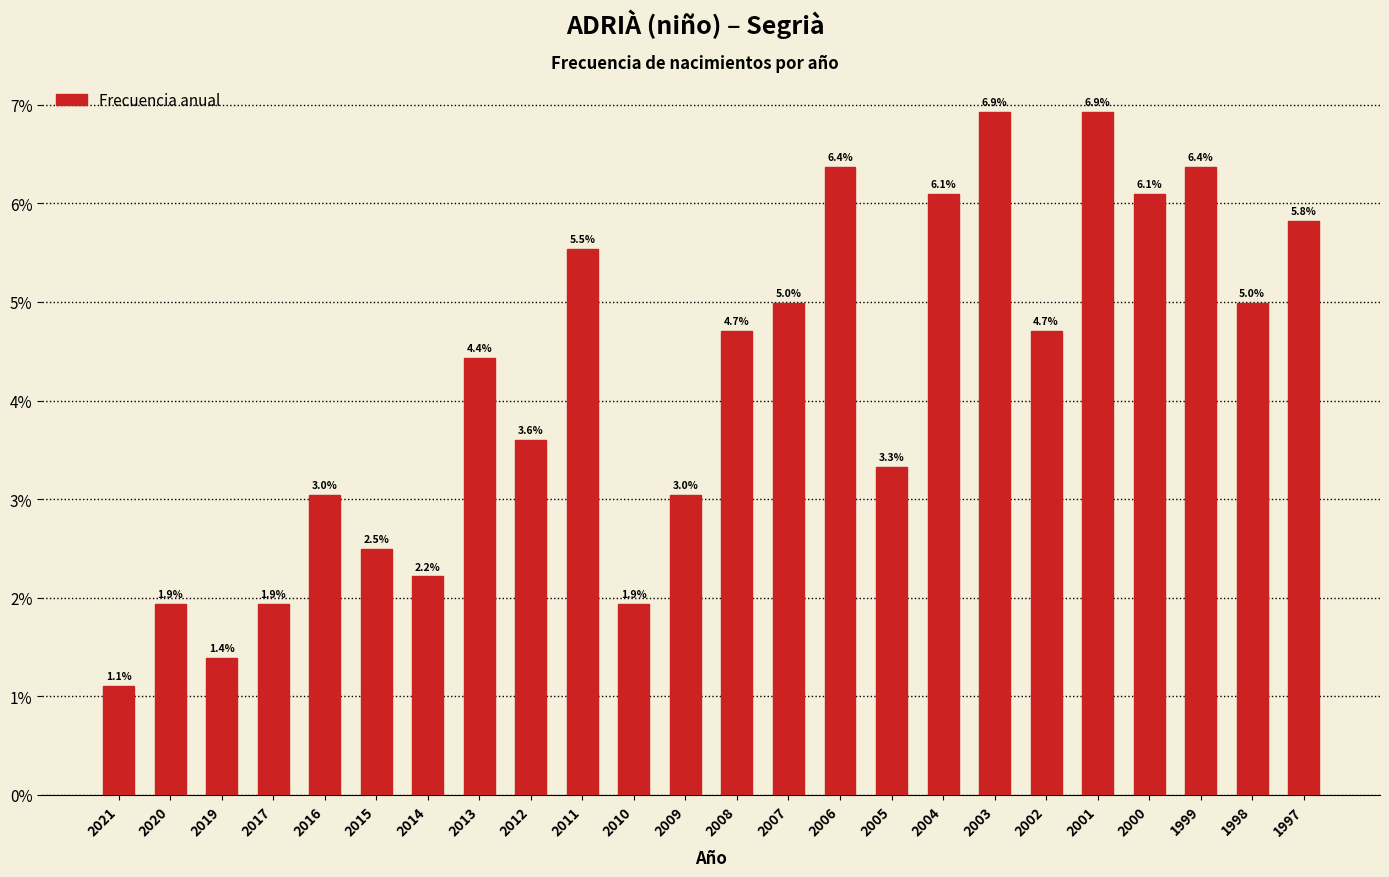

Reading left to right, list all the values displayed in this chart.

2021=1.1	2020=1.9	2019=1.4	2017=1.9	2016=3.0	2015=2.5	2014=2.2	2013=4.4	2012=3.6	2011=5.5	2010=1.9	2009=3.0	2008=4.7	2007=5.0	2006=6.4	2005=3.3	2004=6.1	2003=6.9	2002=4.7	2001=6.9	2000=6.1	1999=6.4	1998=5.0	1997=5.8